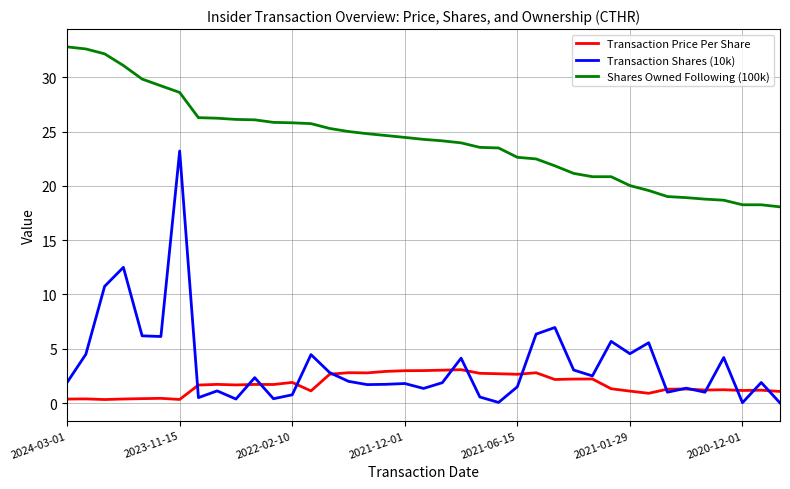

What is the greatest value displayed?

32.8